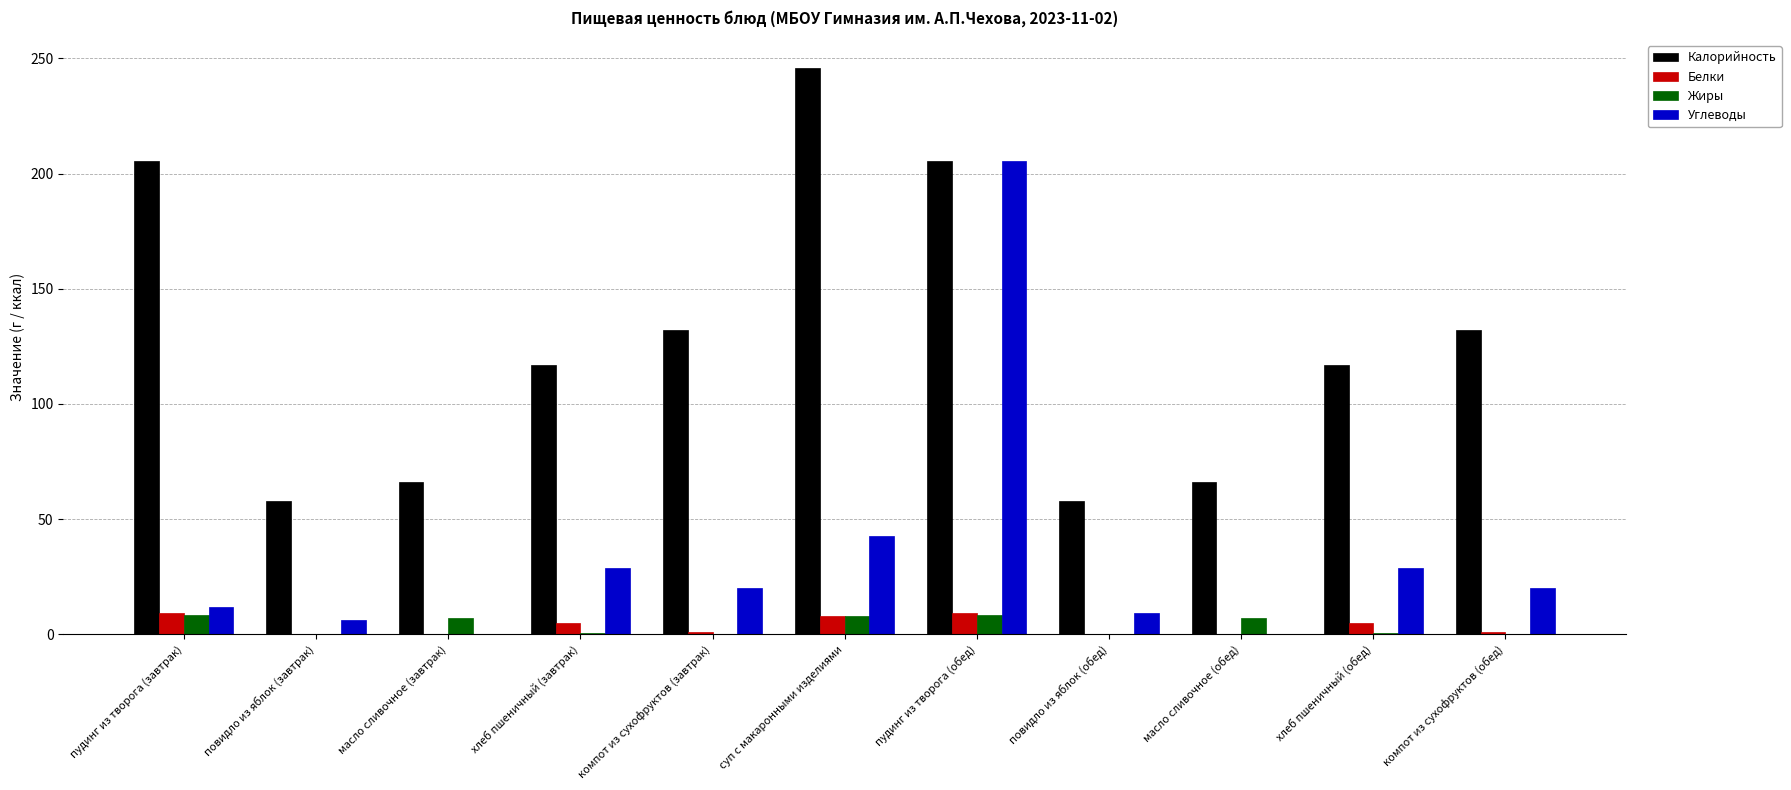

The Жиры series shows 0.0 at повидло из яблок (обед). True or false?

True